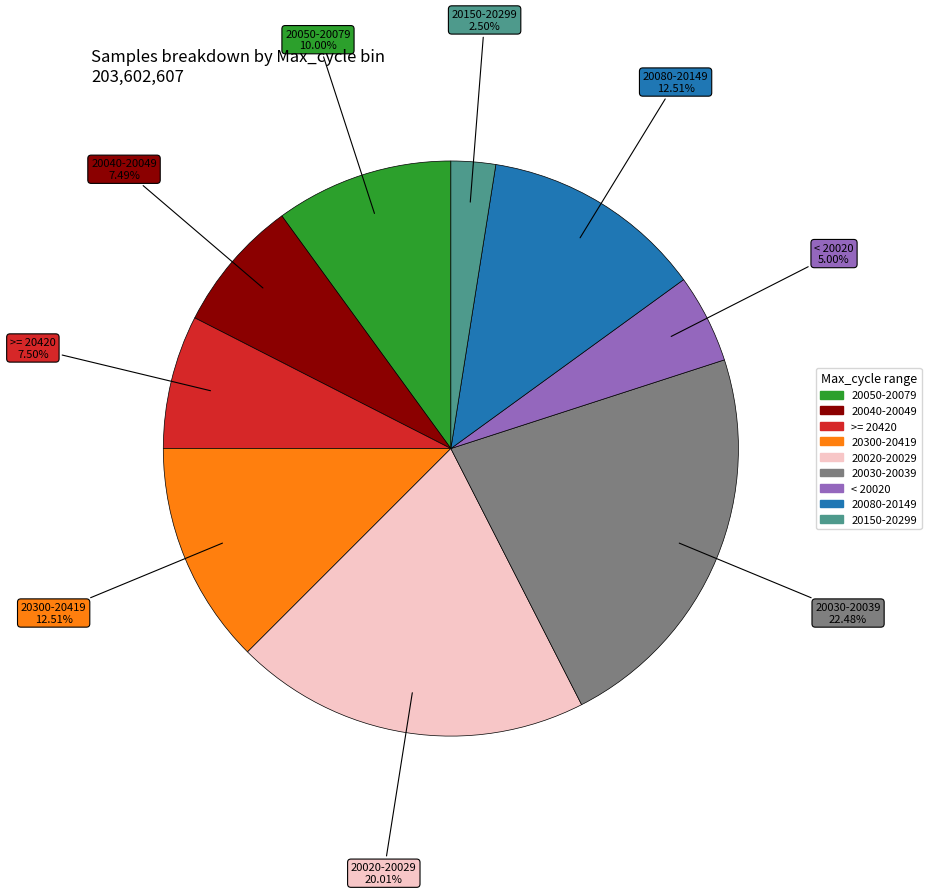

Is there any slice that represents more than half of the pie?

No